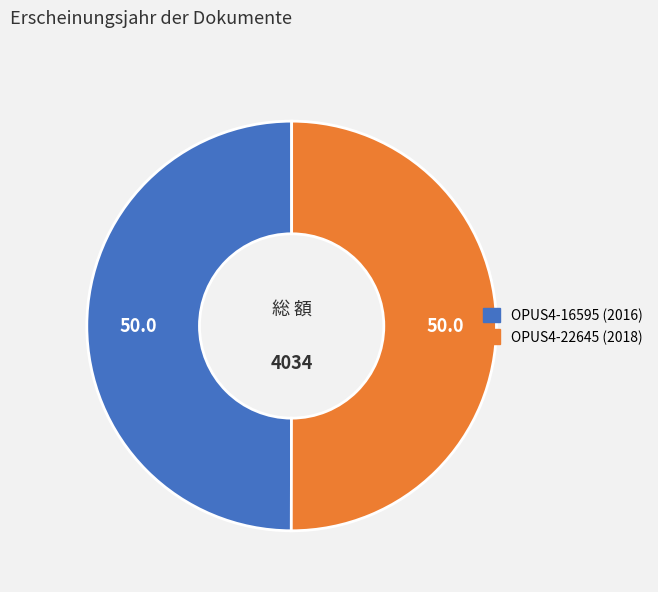

Approximately how many times larger is the value at OPUS4-22645 (2018) compared to OPUS4-16595 (2016)?

1.0